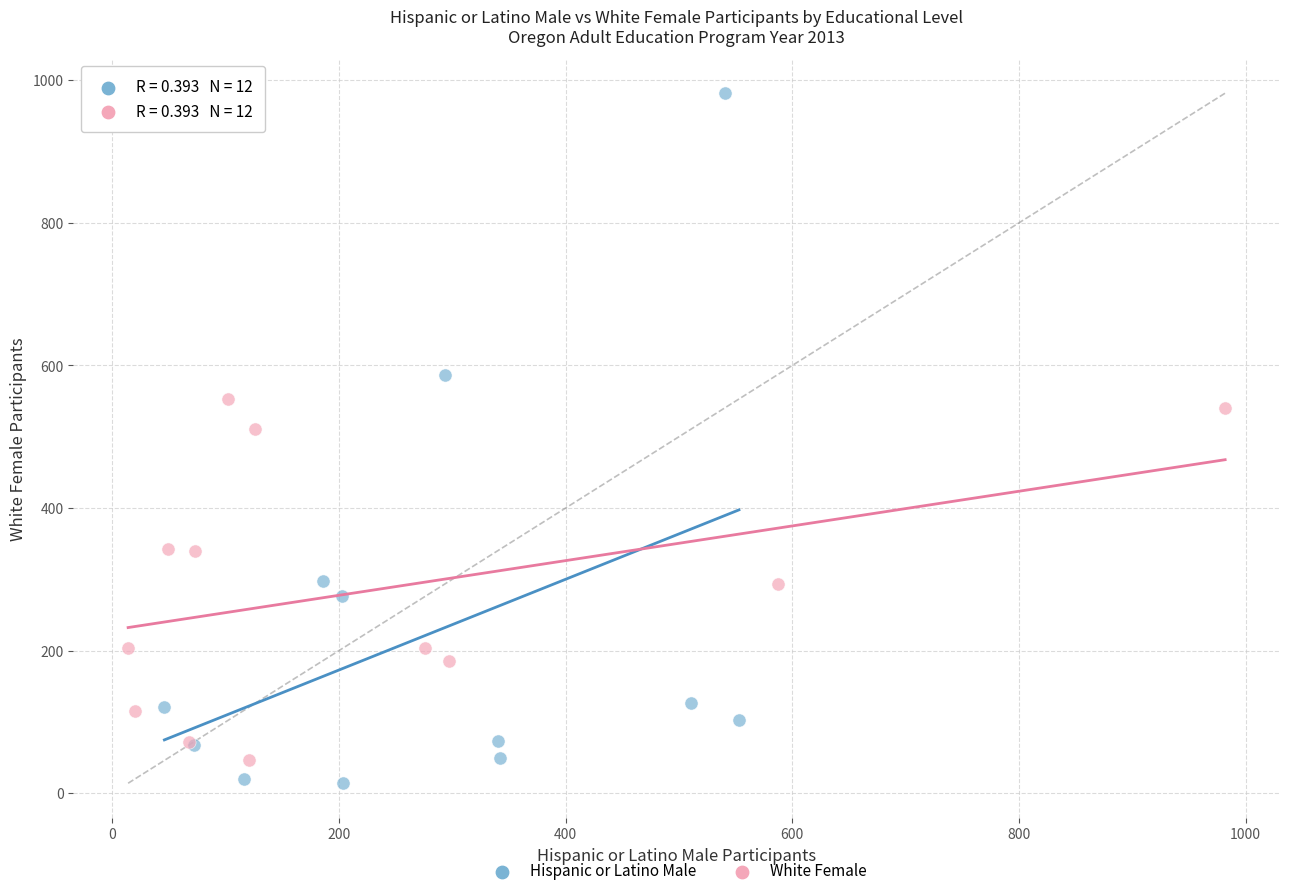

Which series reaches the maximum Y coordinate?

Hispanic or Latino Male